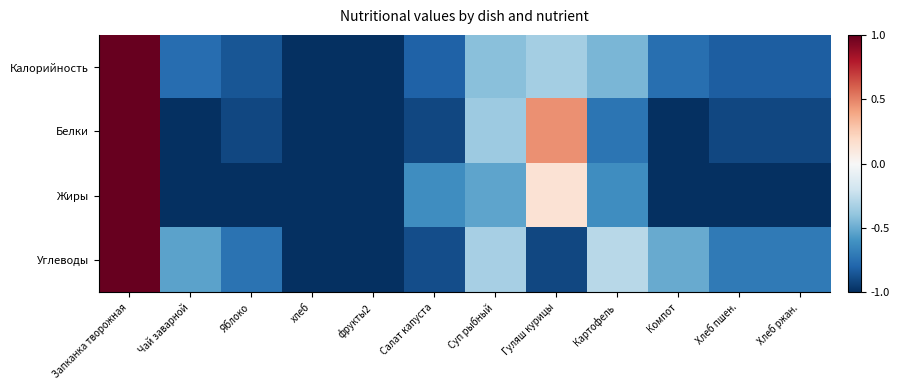

Rank the series at Суп рыбный from lowest to highest value.

Жиры, Калорийность, Белки, Углеводы